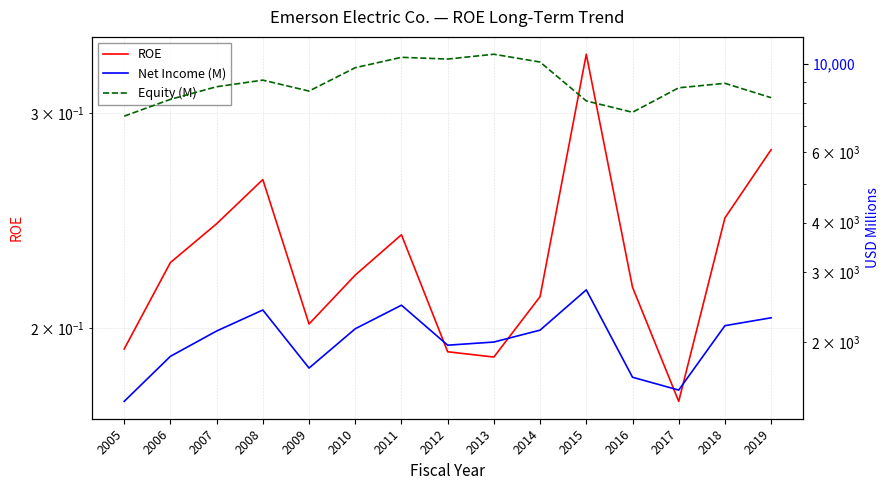

What is the greatest value displayed?

10585.0